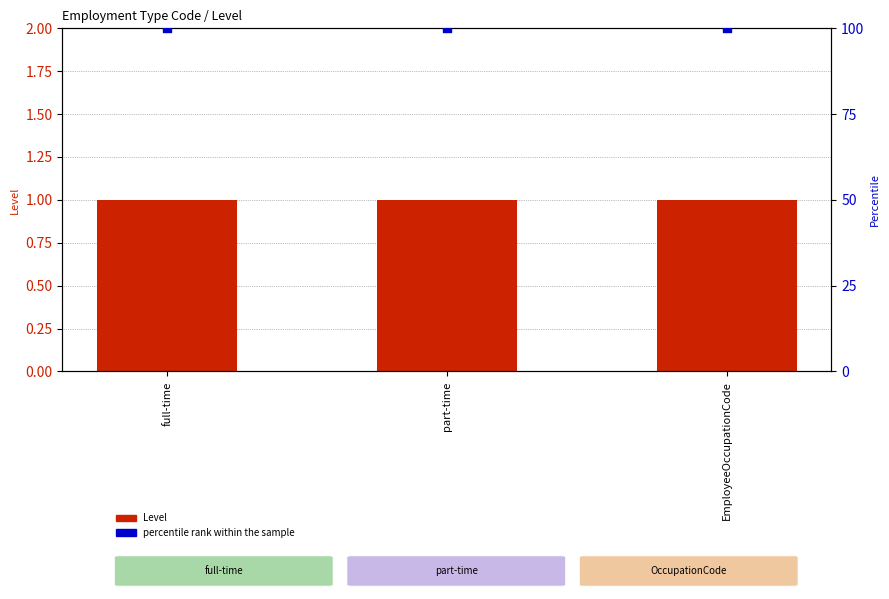

Which series contains the highest Y value?

percentile rank within the sample